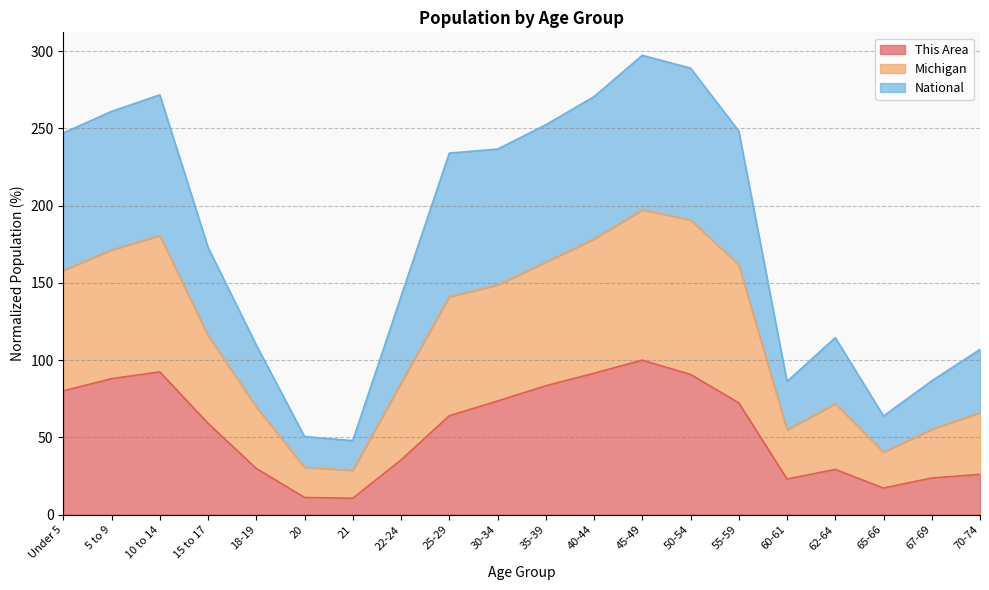

Count the number of data series in this chart.

3